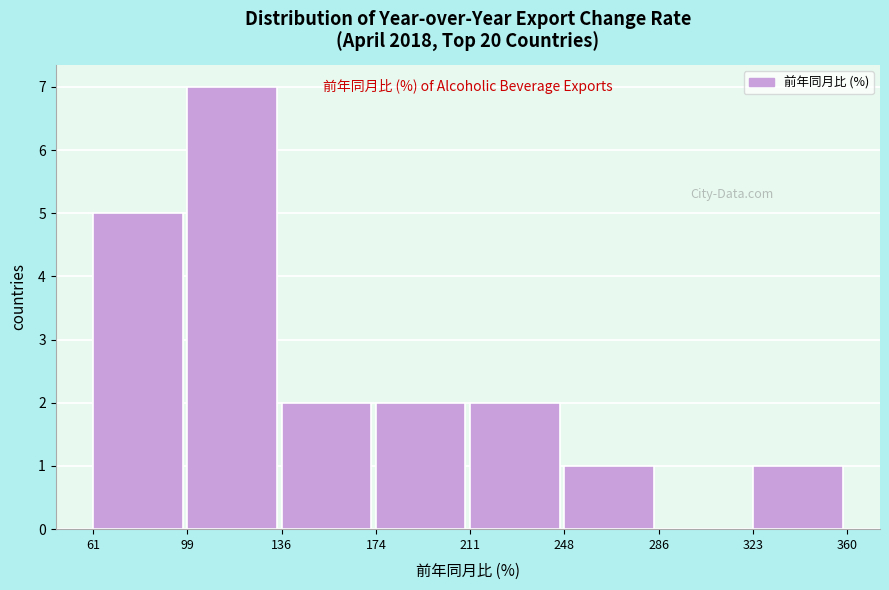

Reading left to right, transcribe this chart: for each bar, give the range it covers on the x-axis and its height. The values are not printed on the chart, so give them approximately, as read against the axis.

61 to 99: 5
99 to 136: 7
136 to 174: 2
174 to 211: 2
211 to 248: 2
248 to 286: 1
286 to 323: 0
323 to 360: 1